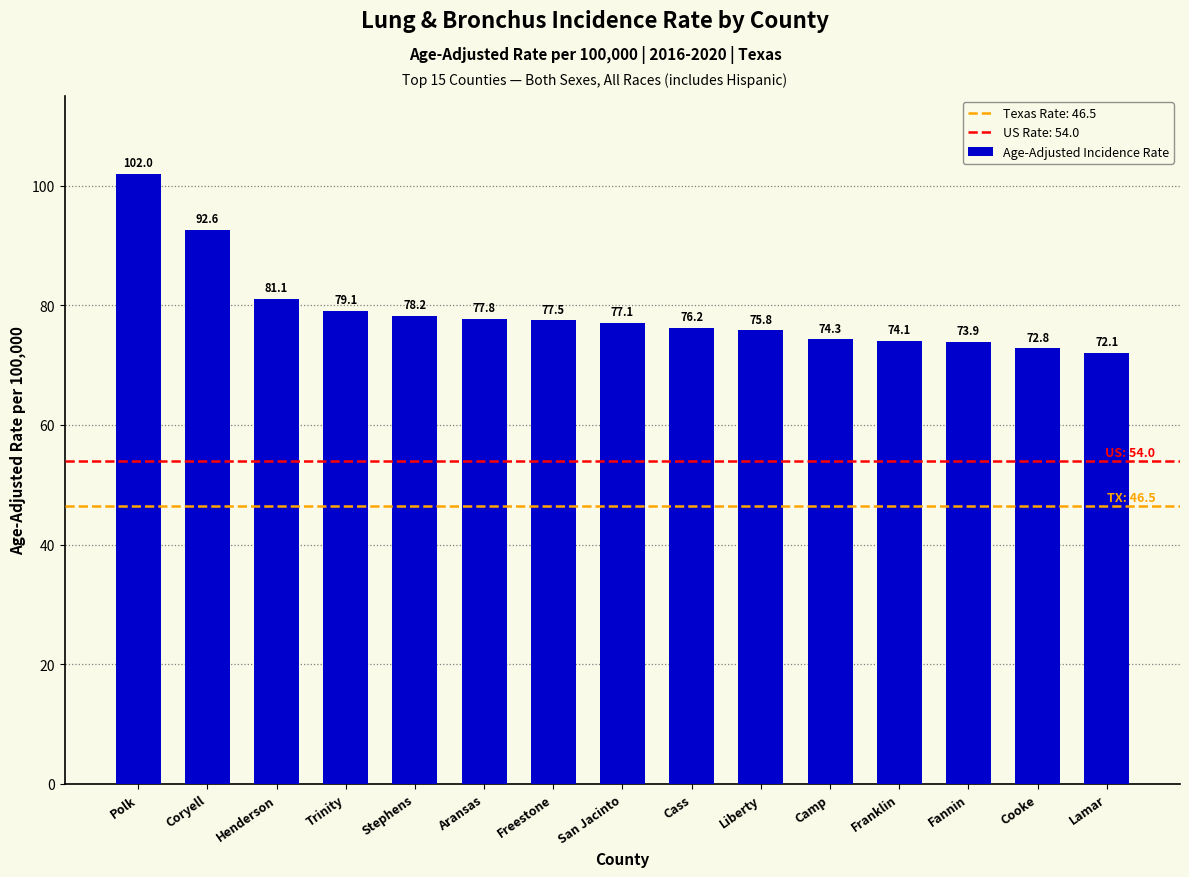

Where does the data first go above 77?

Polk